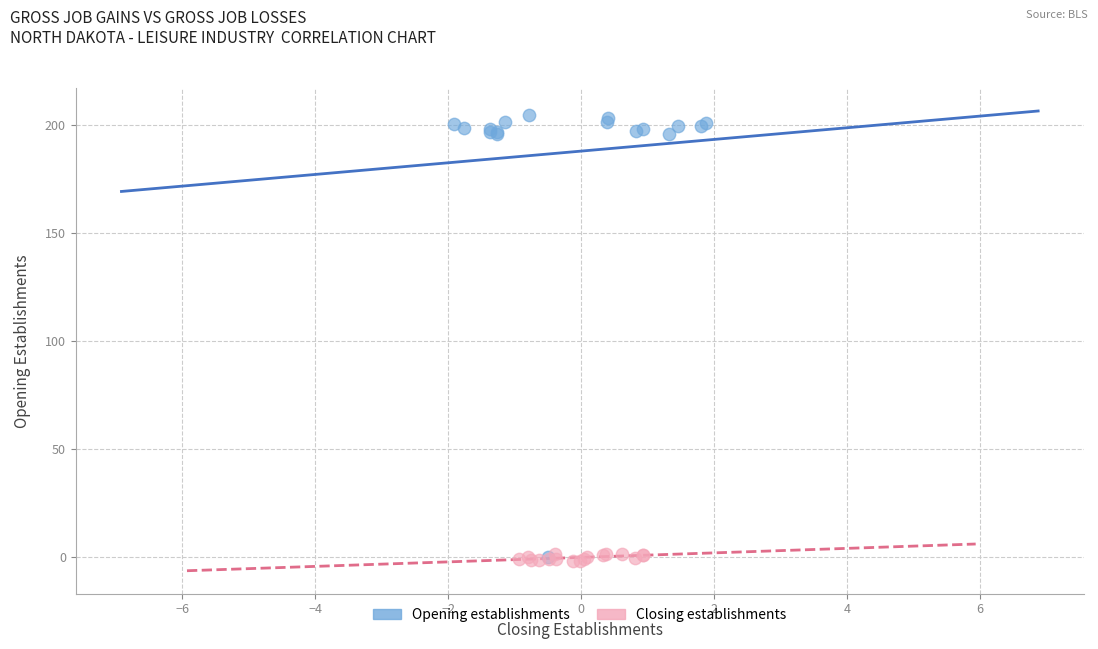

Which series contains the highest Y value?

Opening establishments